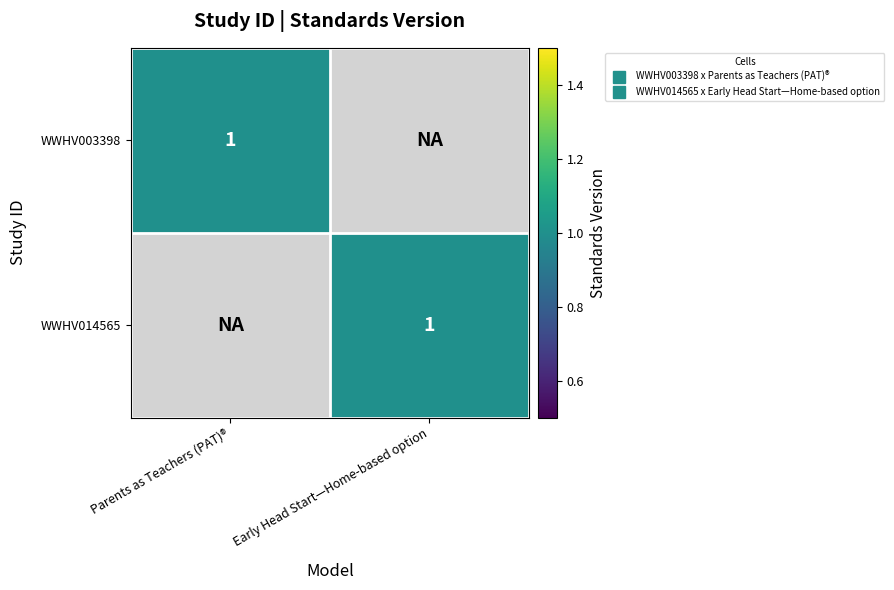

The WWHV014565 series shows 2 at Parents as Teachers (PAT)®. True or false?

False